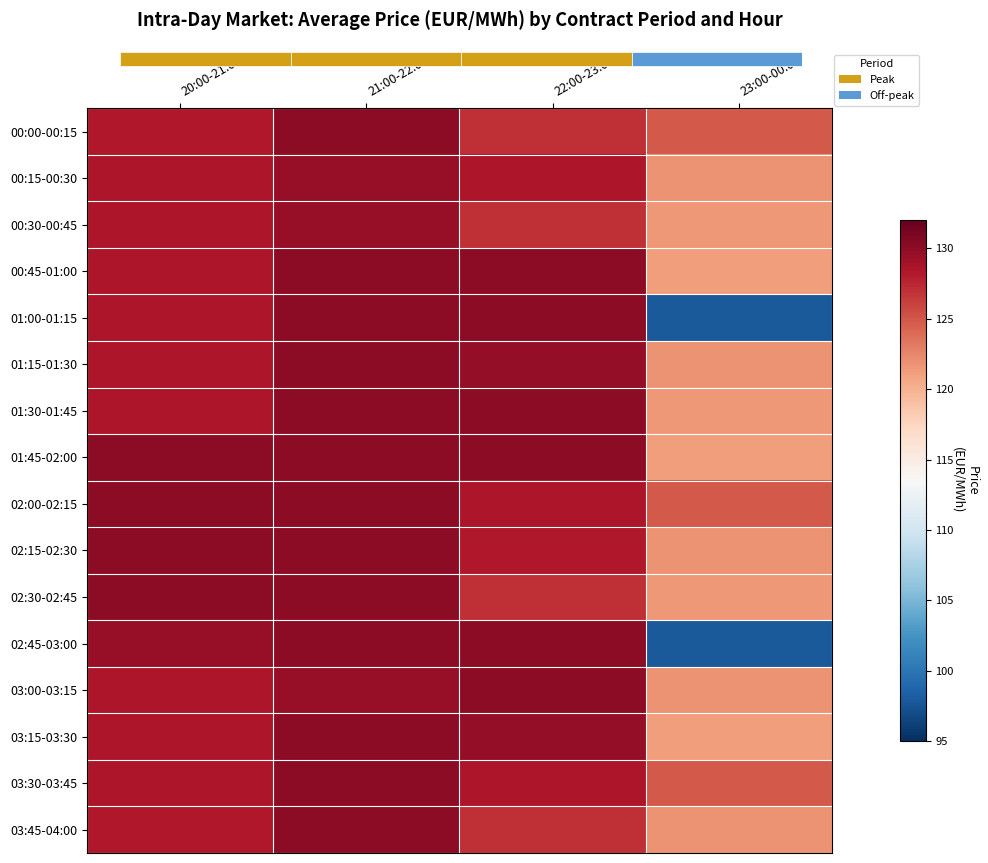

Reading left to right, extract all data points from this chart.

00:00-00:15: 20:00-21:00=128.3	21:00-22:00=130.0	22:00-23:00=127.0	23:00-00:00=124.9
00:15-00:30: 20:00-21:00=128.5	21:00-22:00=129.7	22:00-23:00=128.5	23:00-00:00=121.8
00:30-00:45: 20:00-21:00=128.5	21:00-22:00=129.7	22:00-23:00=127.0	23:00-00:00=121.5
00:45-01:00: 20:00-21:00=128.5	21:00-22:00=130.0	22:00-23:00=130.0	23:00-00:00=121.3
01:00-01:15: 20:00-21:00=128.5	21:00-22:00=130.0	22:00-23:00=130.0	23:00-00:00=98.0
01:15-01:30: 20:00-21:00=128.5	21:00-22:00=130.0	22:00-23:00=129.8	23:00-00:00=121.8
01:30-01:45: 20:00-21:00=128.5	21:00-22:00=130.0	22:00-23:00=130.0	23:00-00:00=121.5
01:45-02:00: 20:00-21:00=130.0	21:00-22:00=130.0	22:00-23:00=130.0	23:00-00:00=121.3
02:00-02:15: 20:00-21:00=130.0	21:00-22:00=130.0	22:00-23:00=128.5	23:00-00:00=124.9
02:15-02:30: 20:00-21:00=130.0	21:00-22:00=130.0	22:00-23:00=128.3	23:00-00:00=121.8
02:30-02:45: 20:00-21:00=130.0	21:00-22:00=130.0	22:00-23:00=127.0	23:00-00:00=121.5
02:45-03:00: 20:00-21:00=129.7	21:00-22:00=130.0	22:00-23:00=130.0	23:00-00:00=98.0
03:00-03:15: 20:00-21:00=128.5	21:00-22:00=129.7	22:00-23:00=130.0	23:00-00:00=121.8
03:15-03:30: 20:00-21:00=128.5	21:00-22:00=130.0	22:00-23:00=129.8	23:00-00:00=121.3
03:30-03:45: 20:00-21:00=128.5	21:00-22:00=130.0	22:00-23:00=128.5	23:00-00:00=124.9
03:45-04:00: 20:00-21:00=128.3	21:00-22:00=130.0	22:00-23:00=127.0	23:00-00:00=121.8